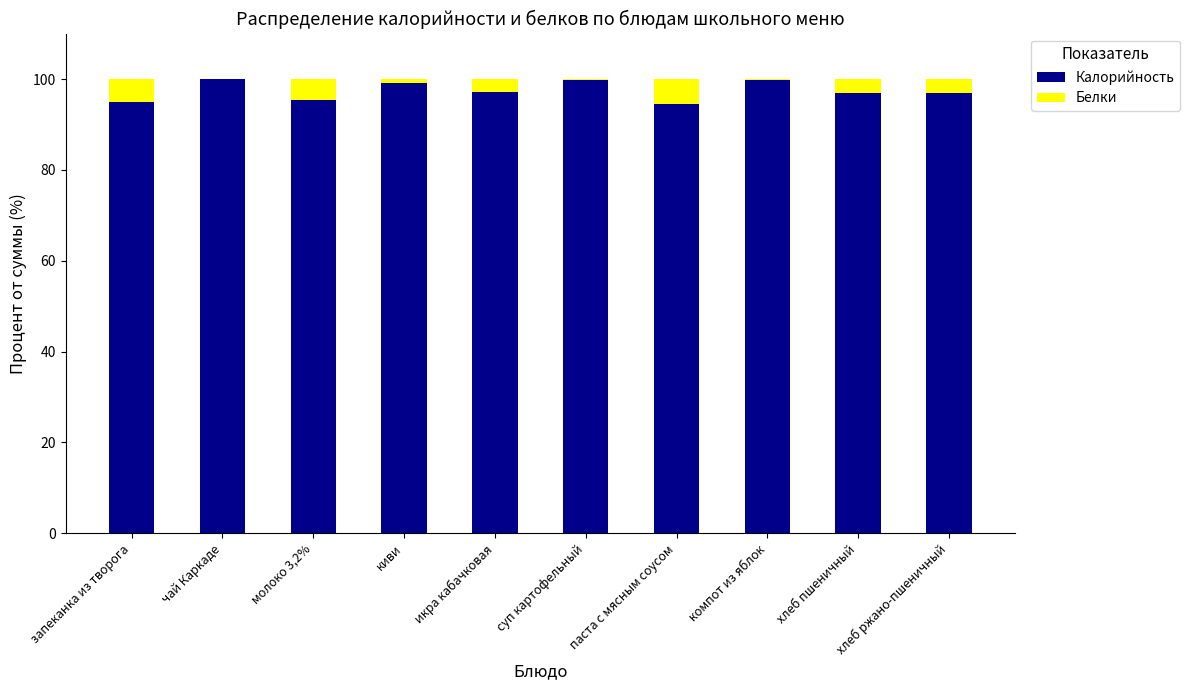

What is the highest value of the Калорийность series?

100.0